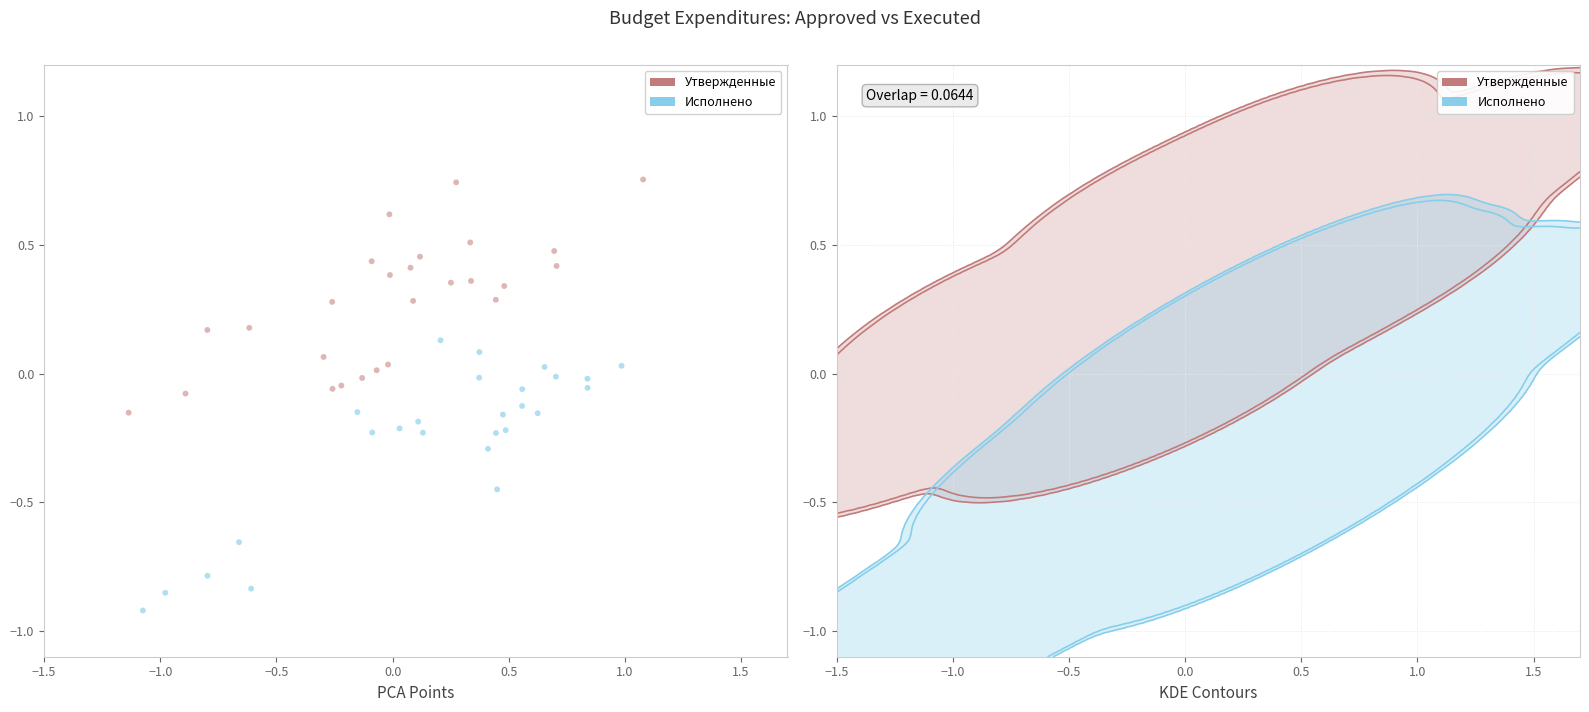

Which series contains the lowest Y value?

Исполнено